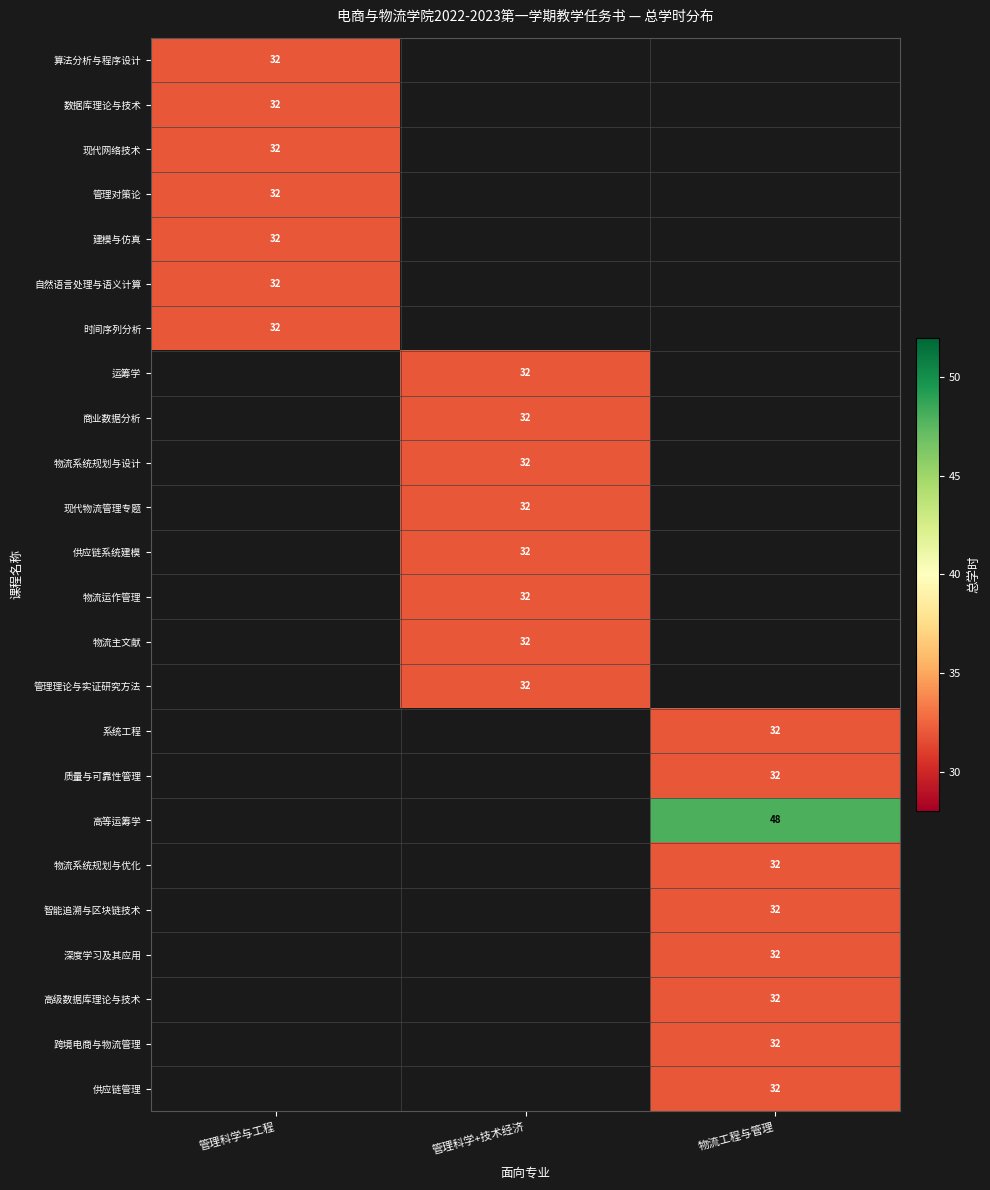

At which category does the chart reach its peak across all series?

物流工程与管理